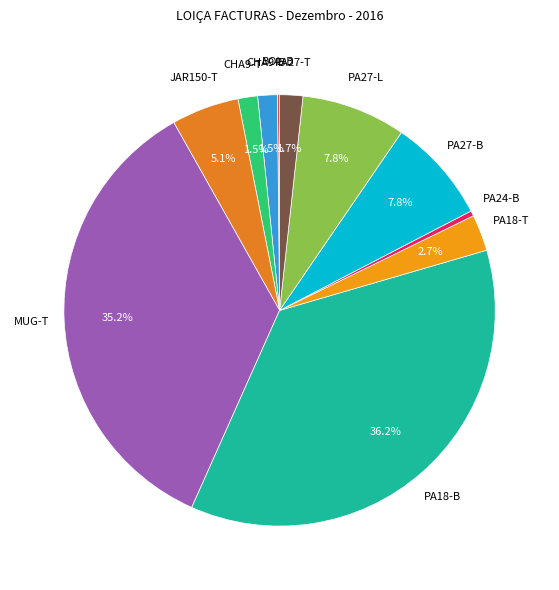

Is there a majority slice in this chart?

No